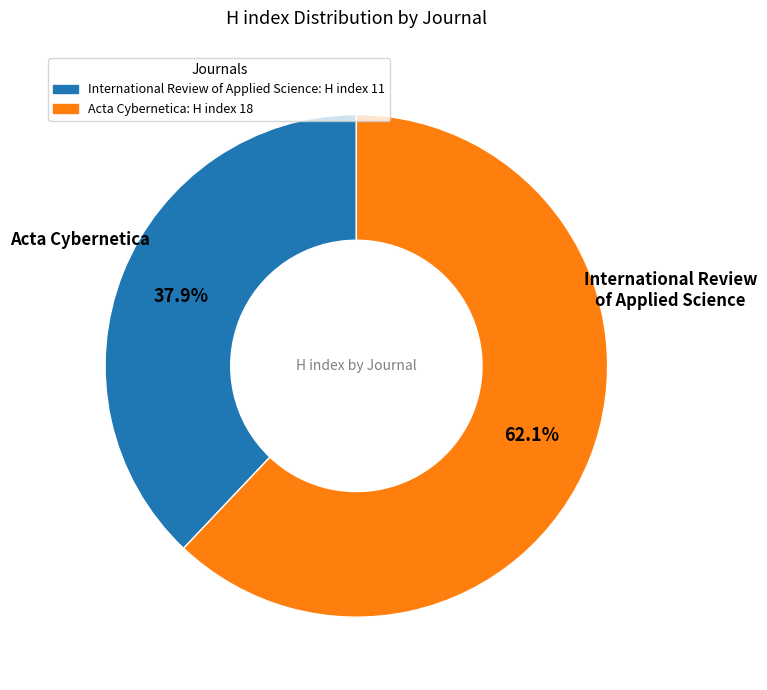

Is it true that International Review of Applied Science is 32% of the pie?

False